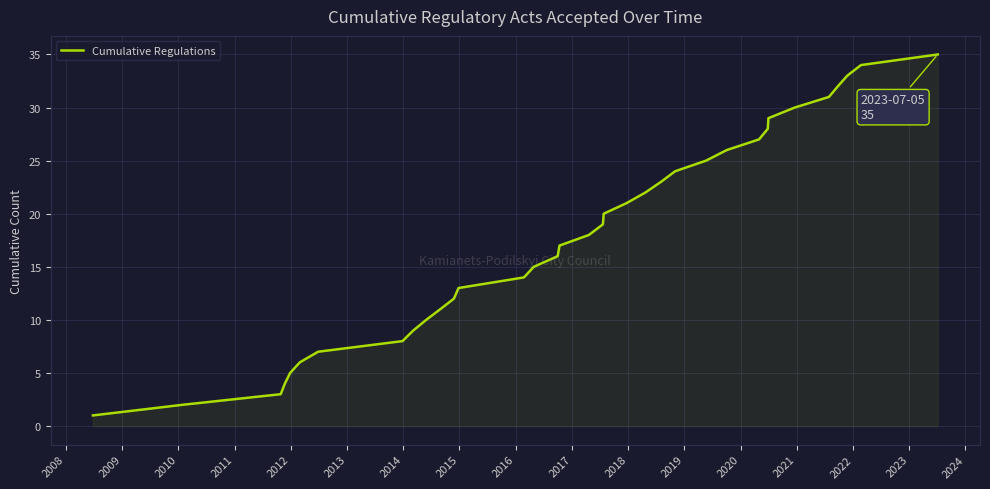

What is the greatest value displayed?

35